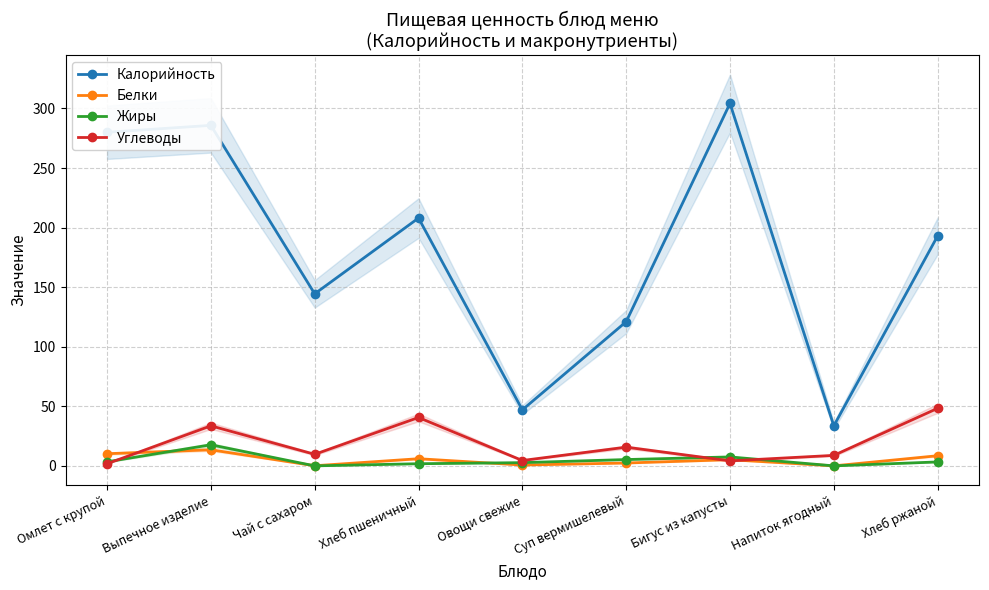

The value of Углеводы at Бигус из капусты is 1.4. True or false?

False